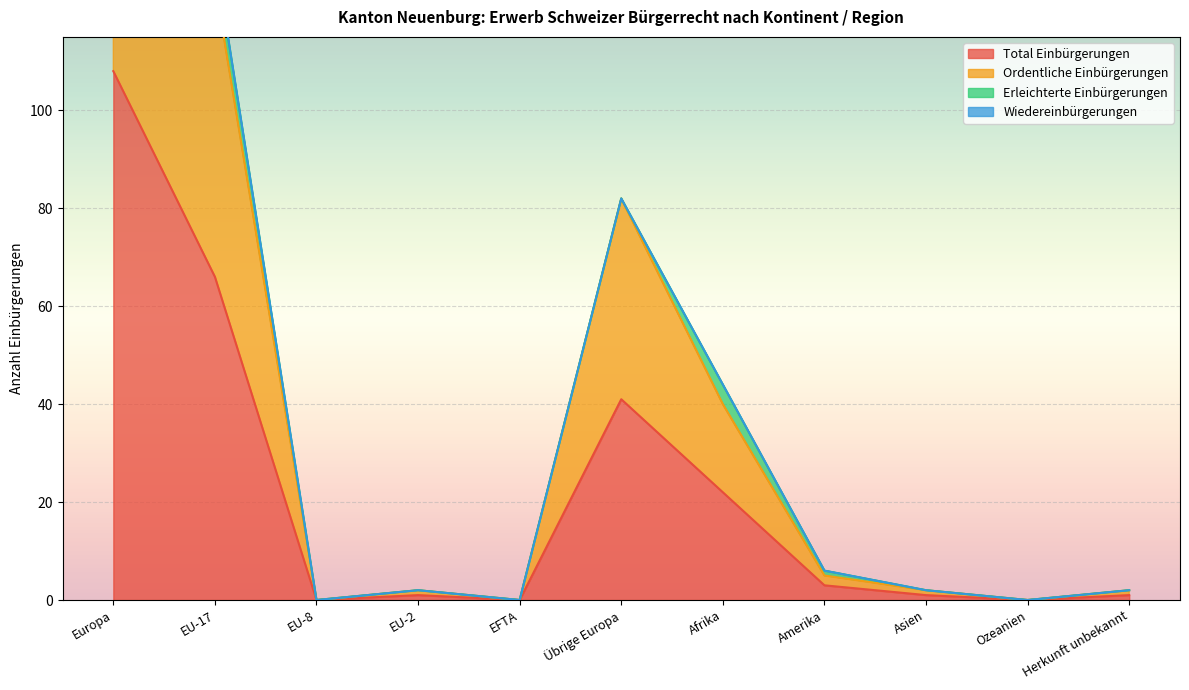

At which category is the sum across all series the highest?

Europa